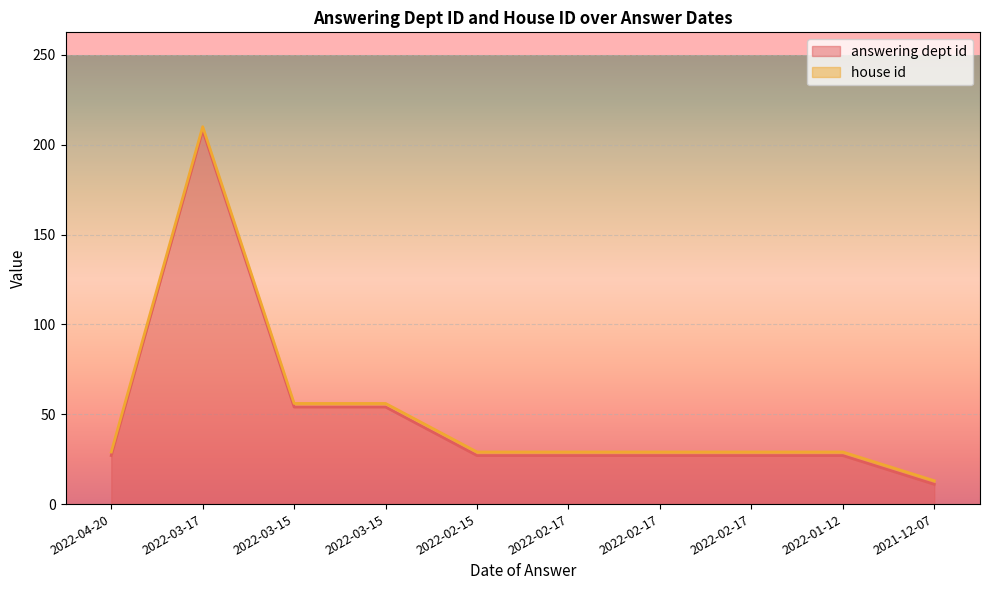

List the labels in order of value, smallest first.

2021-12-07, 2022-04-20, 2022-02-15, 2022-02-17, 2022-02-17, 2022-02-17, 2022-01-12, 2022-03-15, 2022-03-15, 2022-03-17